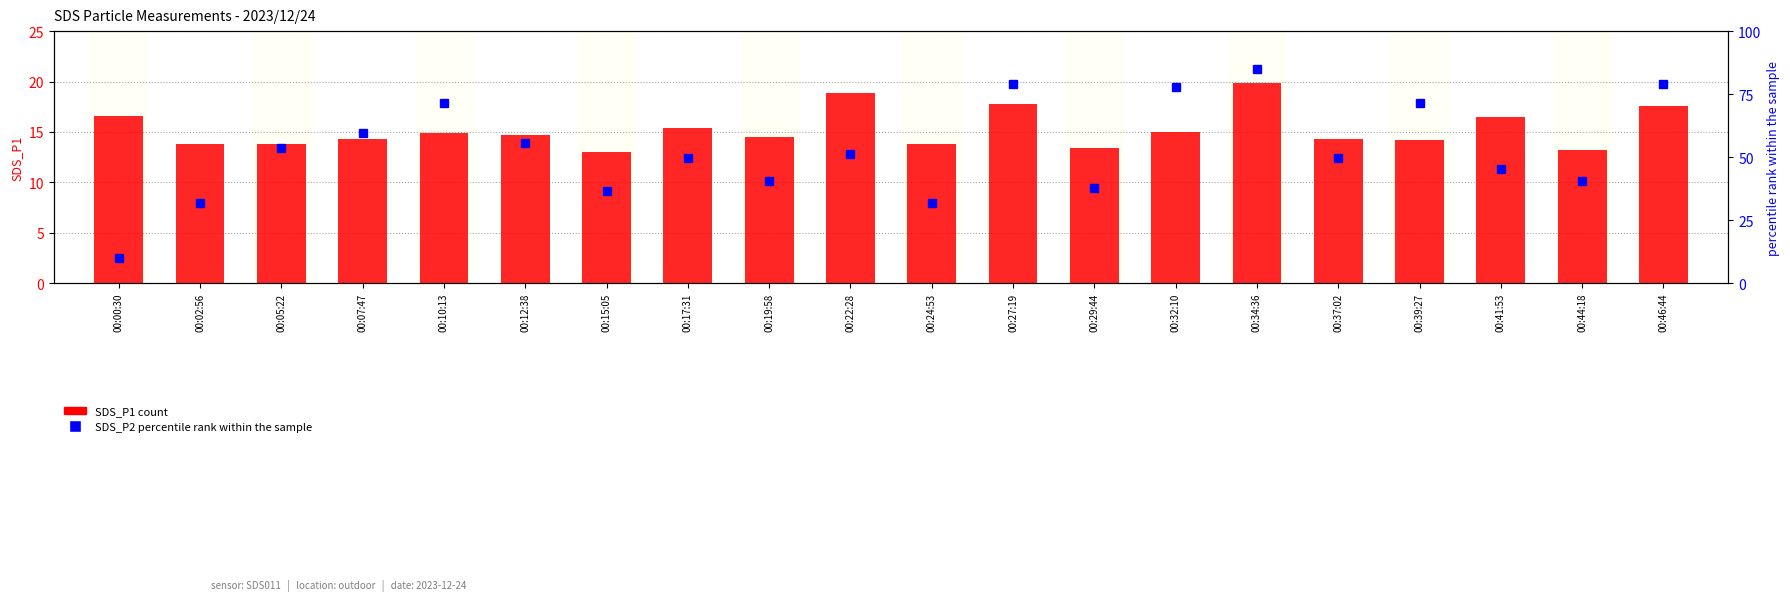

What position from the right is 00:19:58?

12